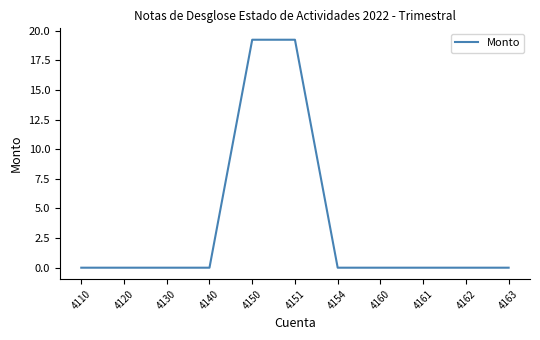

Which has a higher value, 4151 or 4110?

4151